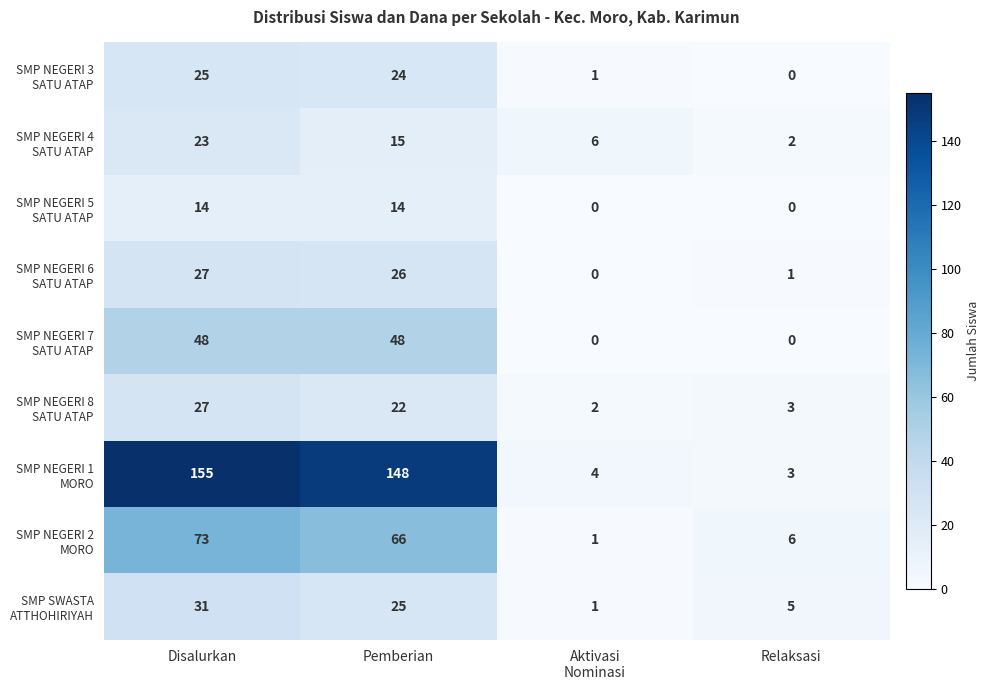

At which category is the sum across all series the highest?

Disalurkan